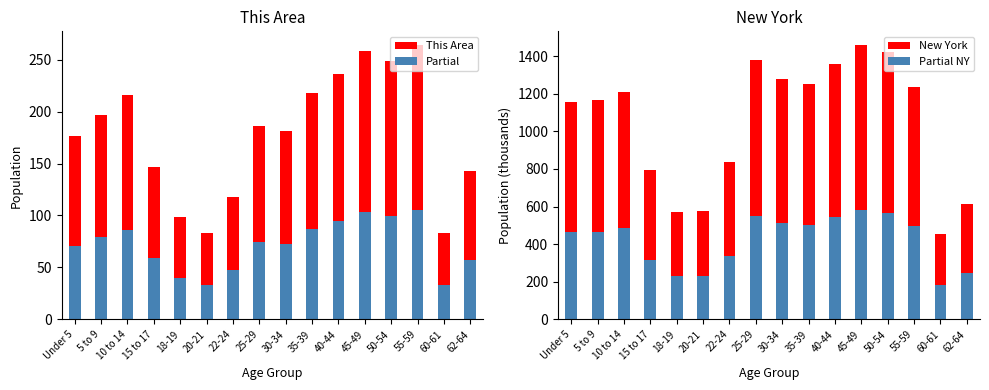

Which series changed the most between 5 to 9 and 10 to 14?

New York